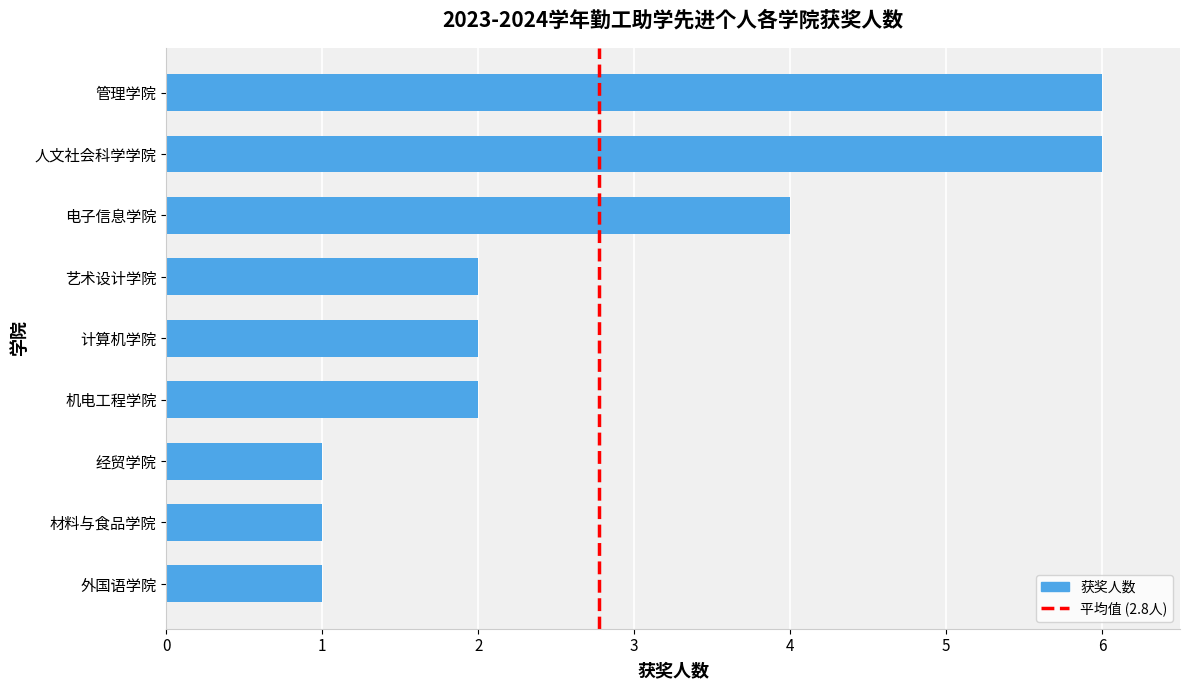

The value at 机电工程学院 is 2. True or false?

True